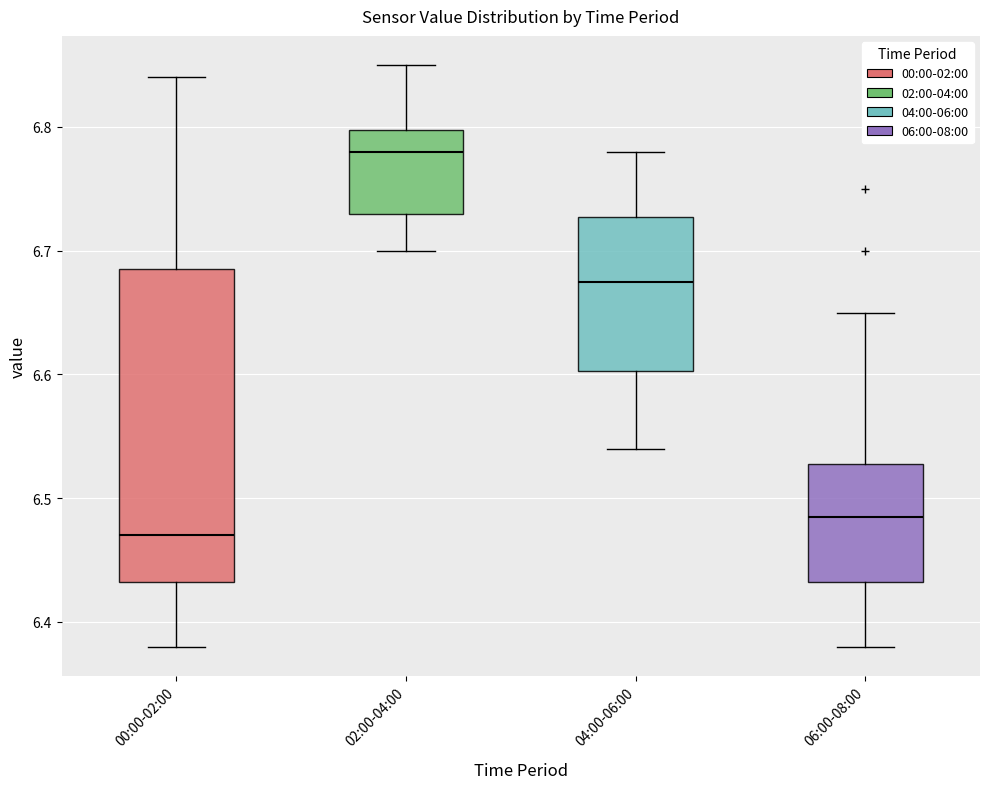

Reading left to right, read every box against the y-axis: the position of its median line, the range the box covers, and the ends of its whiskers. The values are not printed on the chart, so give them approximately, as read against the axis.

00:00-02:00: median 6.47, box 6.43 to 6.69, whiskers 6.38 to 6.84
02:00-04:00: median 6.78, box 6.73 to 6.80, whiskers 6.70 to 6.85
04:00-06:00: median 6.68, box 6.60 to 6.73, whiskers 6.54 to 6.78
06:00-08:00: median 6.49, box 6.43 to 6.53, whiskers 6.38 to 6.65